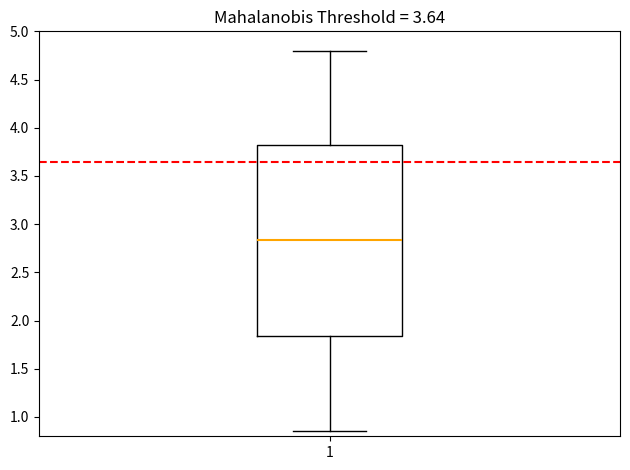

Read this box plot against the y-axis: the position of the median line, the range covered by the box, and the ends of both whiskers. The values are not printed on the chart, so give them approximately, as read against the axis.

median 2.85, box 1.85 to 3.80, whiskers 0.85 to 4.80